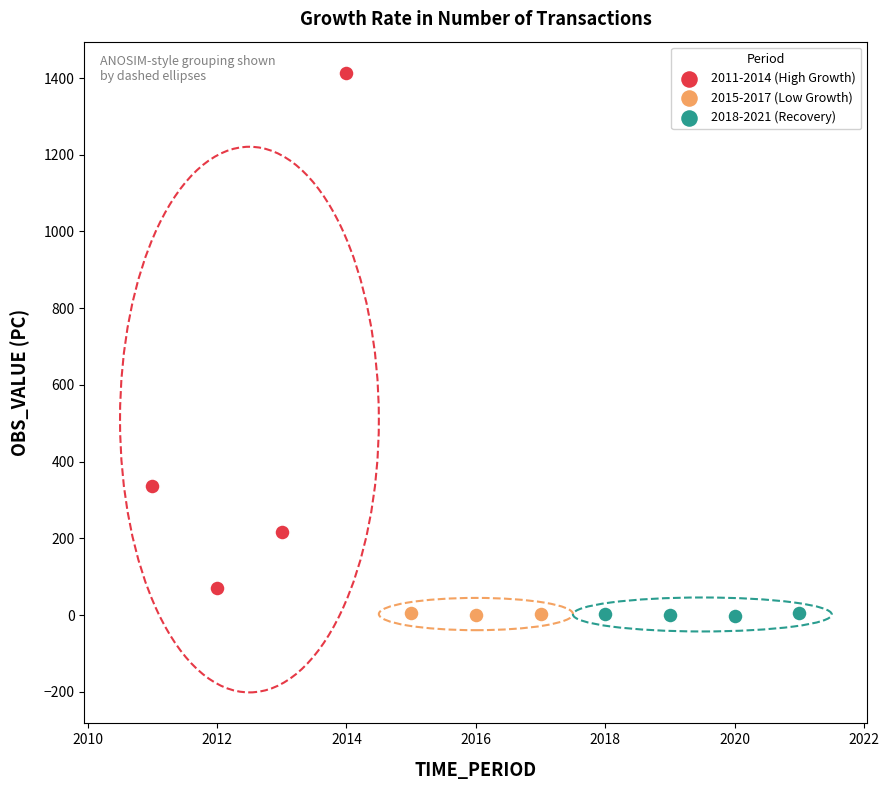

Which series reaches the maximum Y coordinate?

2011-2014 (High Growth)